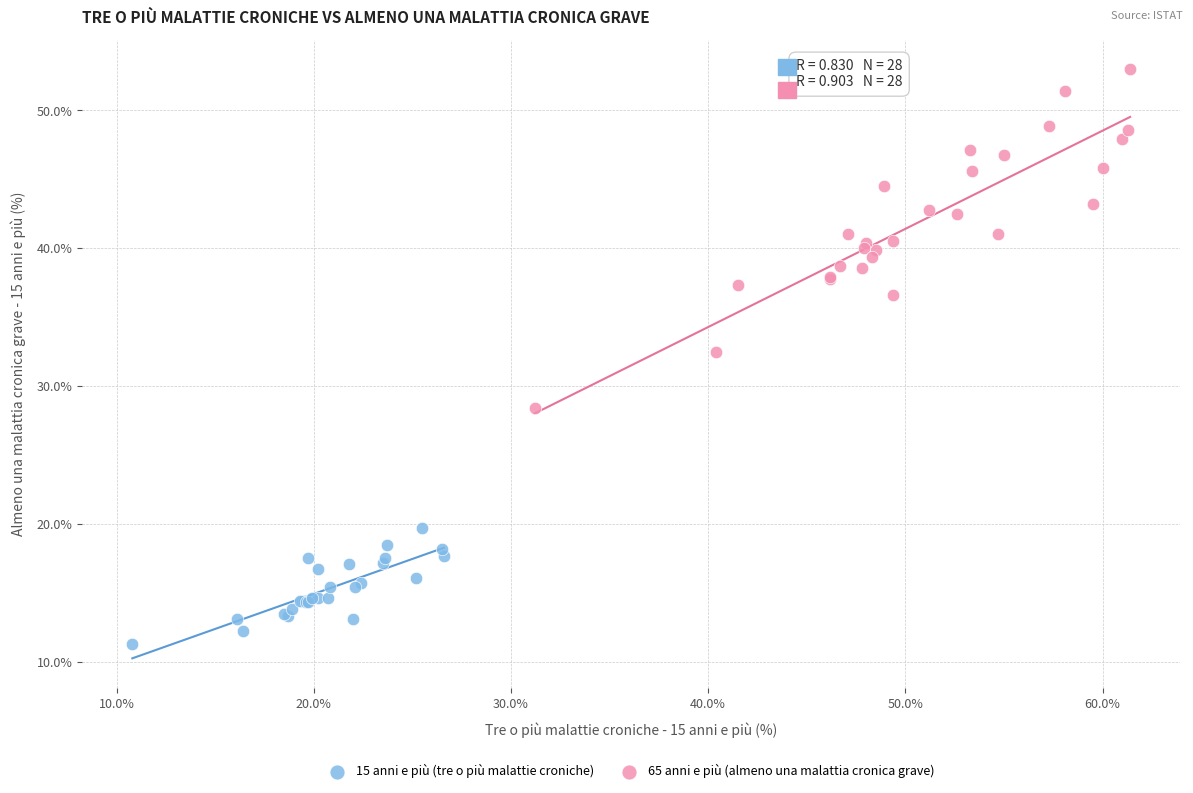

Which series reaches the maximum Y coordinate?

65 anni e più (almeno una malattia cronica grave)